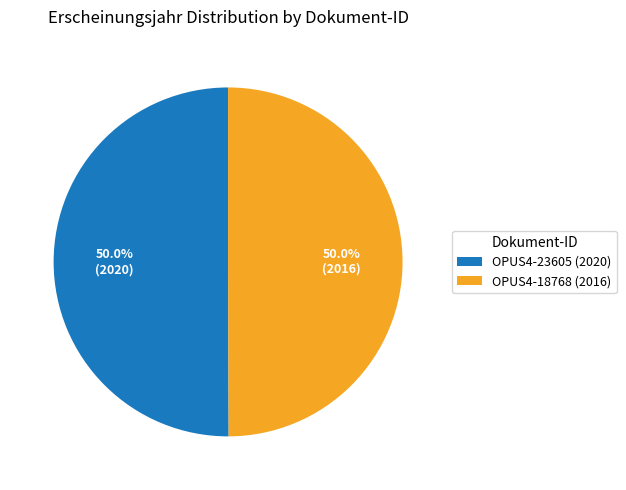

True or false: OPUS4-23605 (2020) accounts for 50% of the total.

True